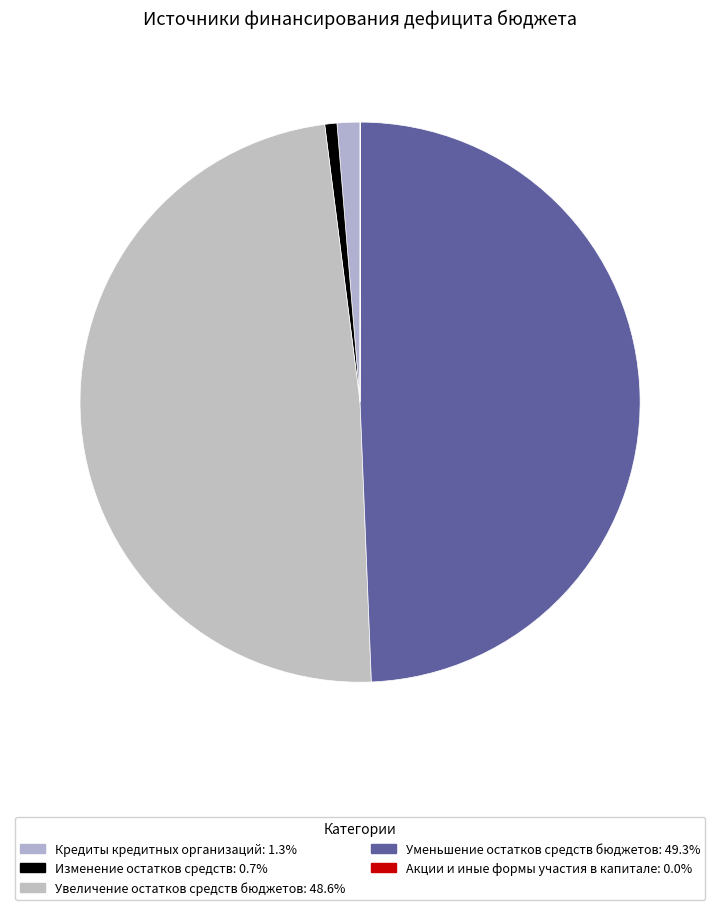

What percentage do Уменьшение остатков средств бюджетов and Кредиты кредитных организаций together represent?

50.6%